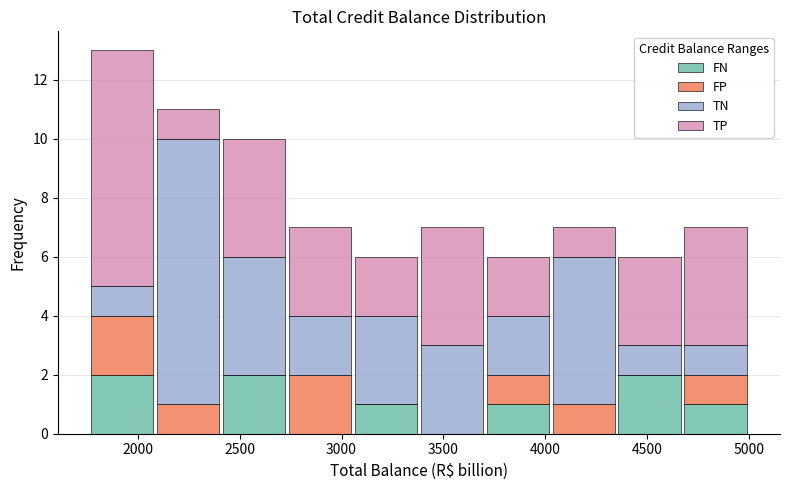

Which range on the x-axis has the tallest stacked bar (by total height)?

1750 to 2100